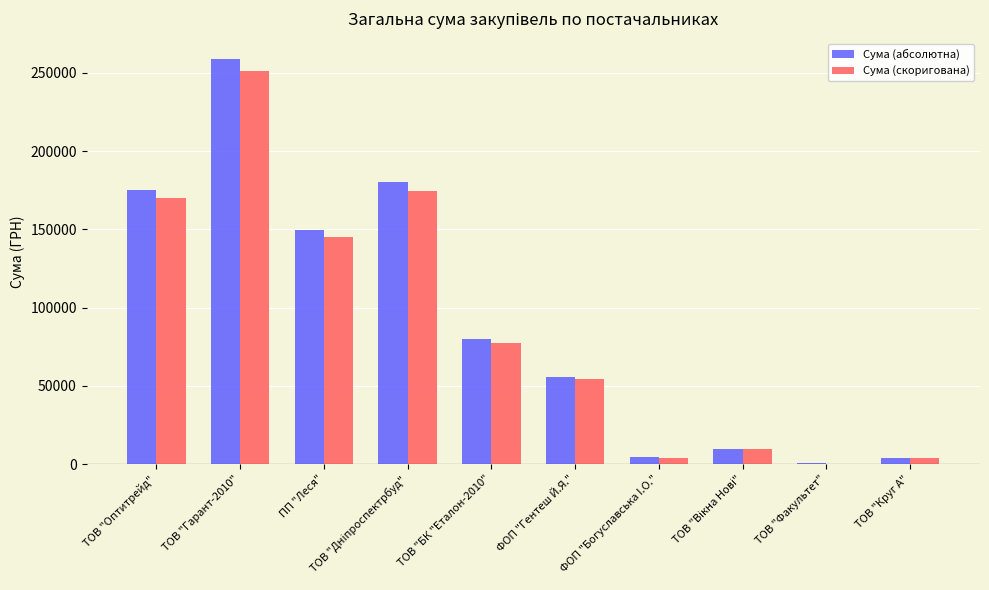

What is the maximum value for Сума (абсолютна)?

258856.4